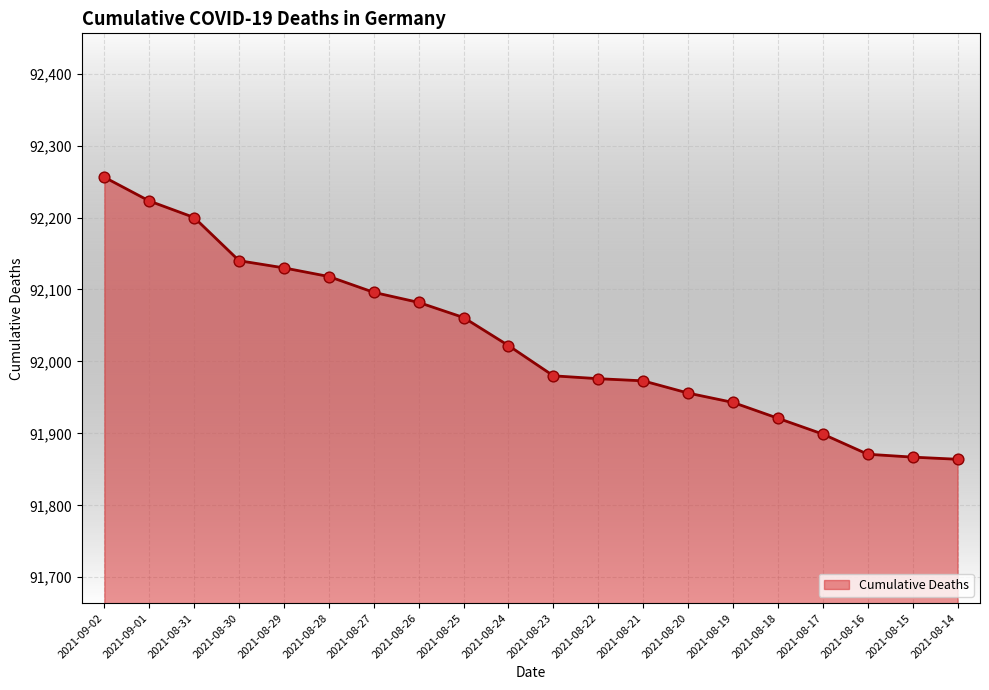

Approximately how many times larger is the value at 2021-08-26 compared to 2021-08-19?

1.0